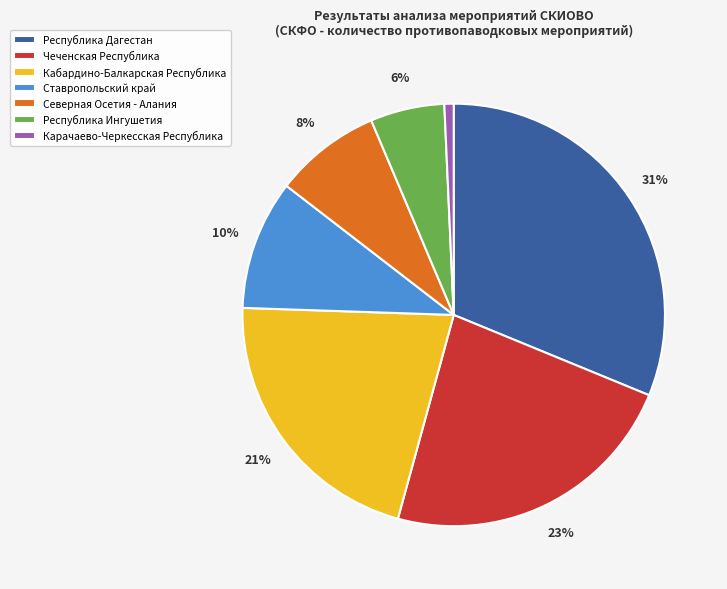

Do Республика Дагестан and Карачаево-Черкесская Республика together represent more than half of the pie?

No